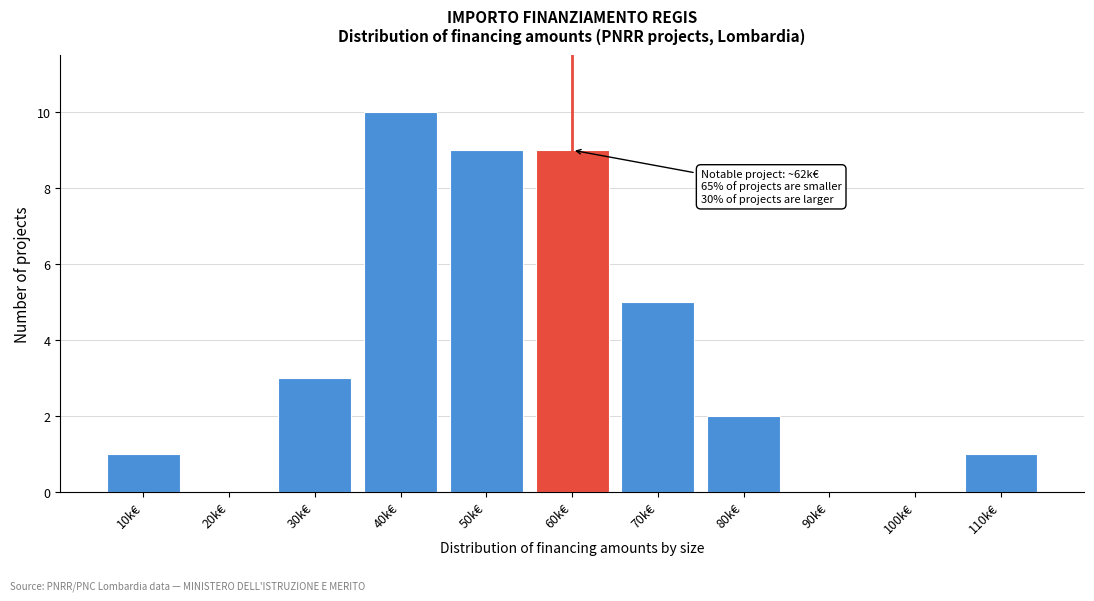

Reading left to right, what are all the values shown in this chart?

10k€=1	20k€=0	30k€=3	40k€=10	50k€=9	60k€=9	70k€=5	80k€=2	90k€=0	100k€=0	110k€=1